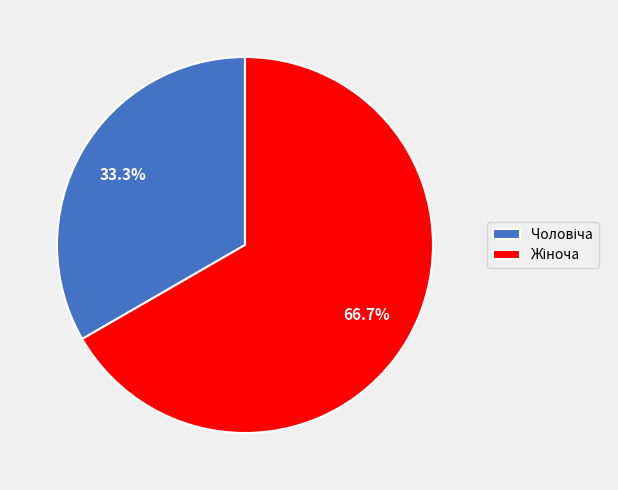

Is there any slice that represents more than half of the pie?

Yes